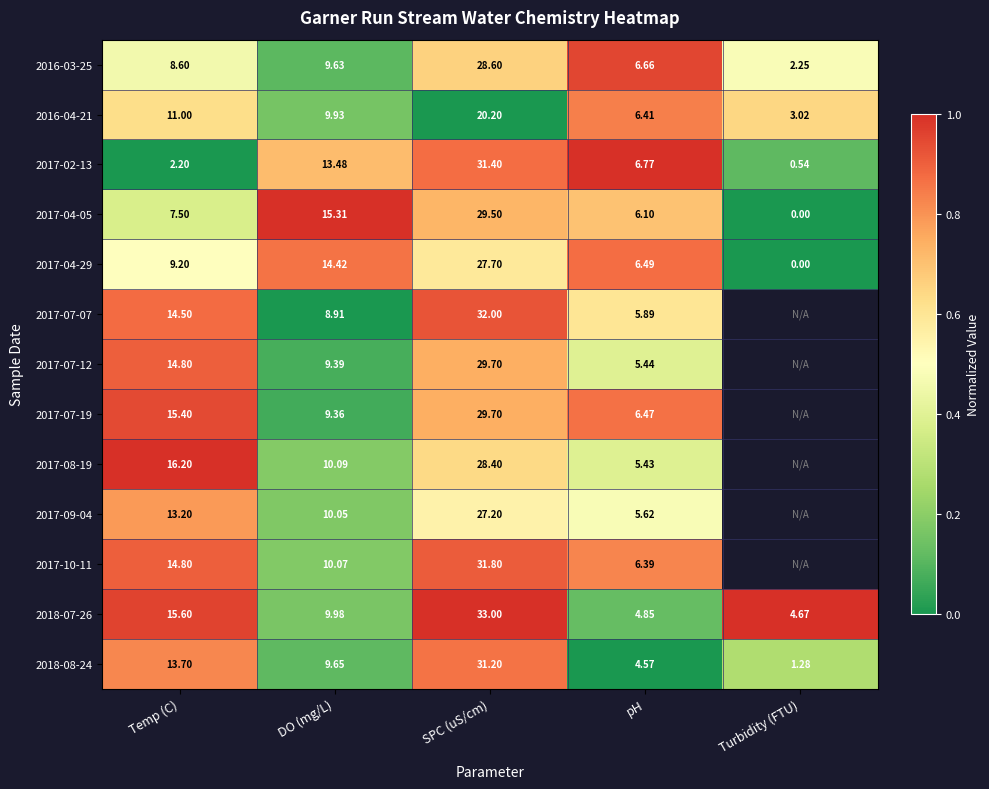

At which label is 2017-04-05 closest to 14?

DO (mg/L)